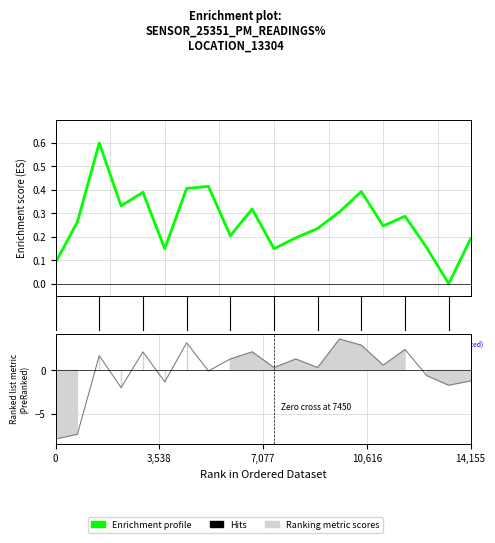

What is the difference between the maximum and minimum values in the P1 series?

0.6